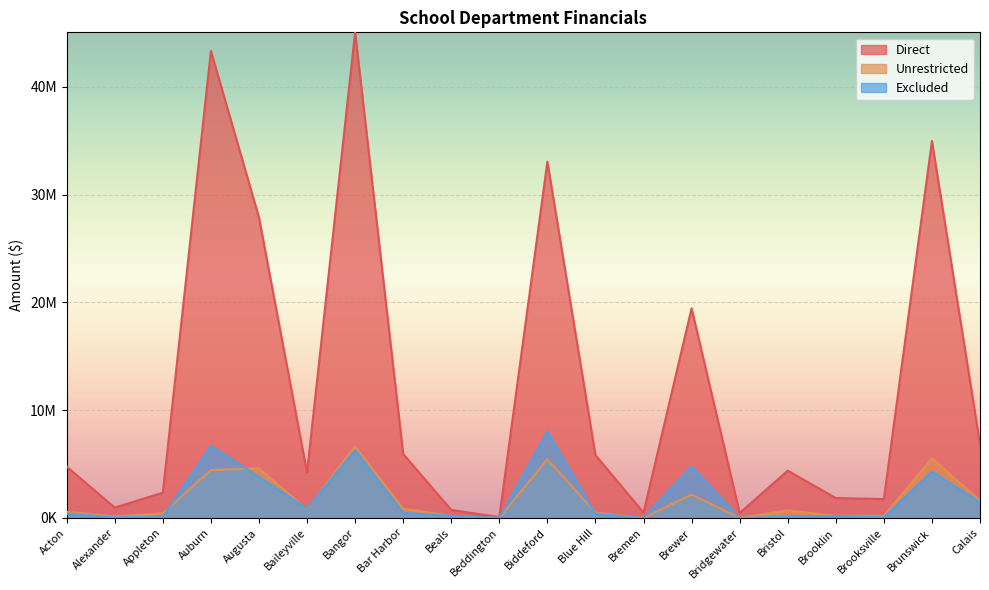

Where is Unrestricted nearest to the value 3323298?

Auburn